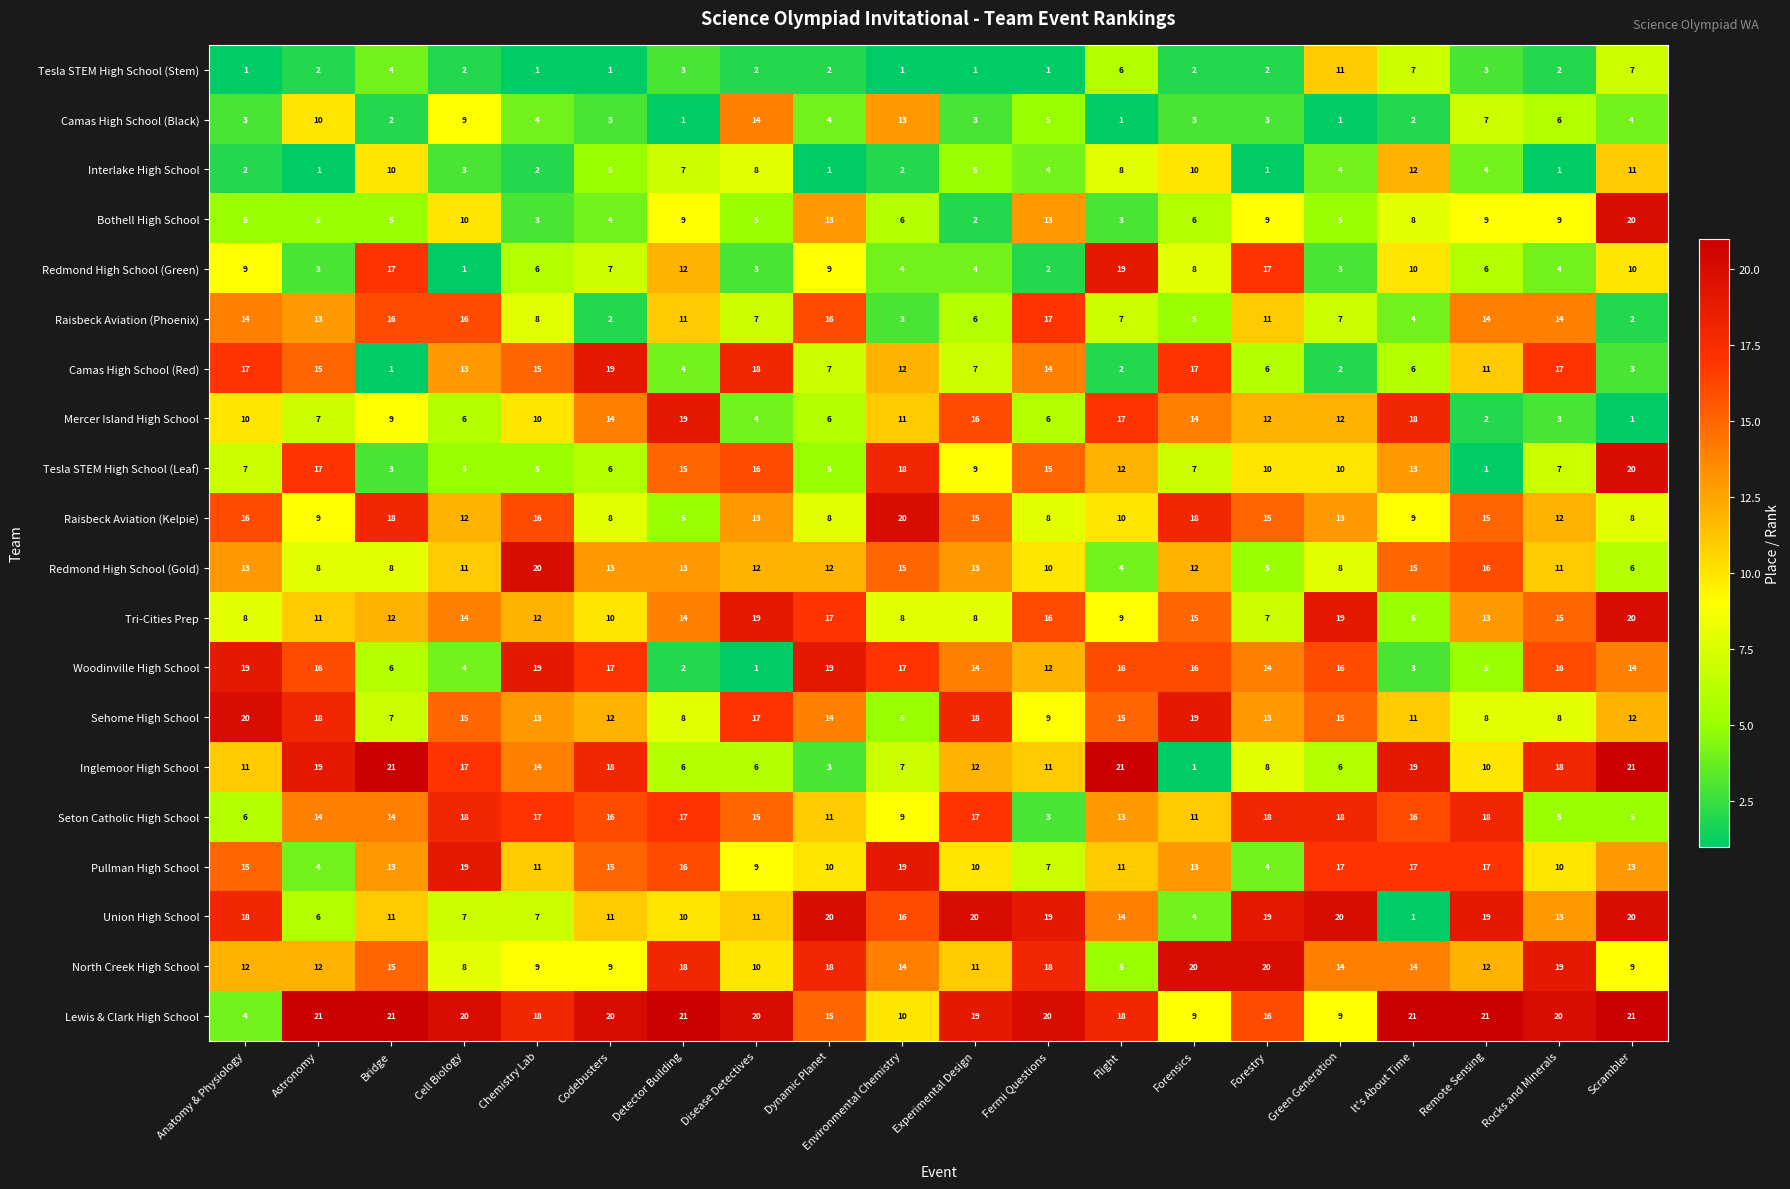

The value of Sehome High School at Detector Building is 8. True or false?

True